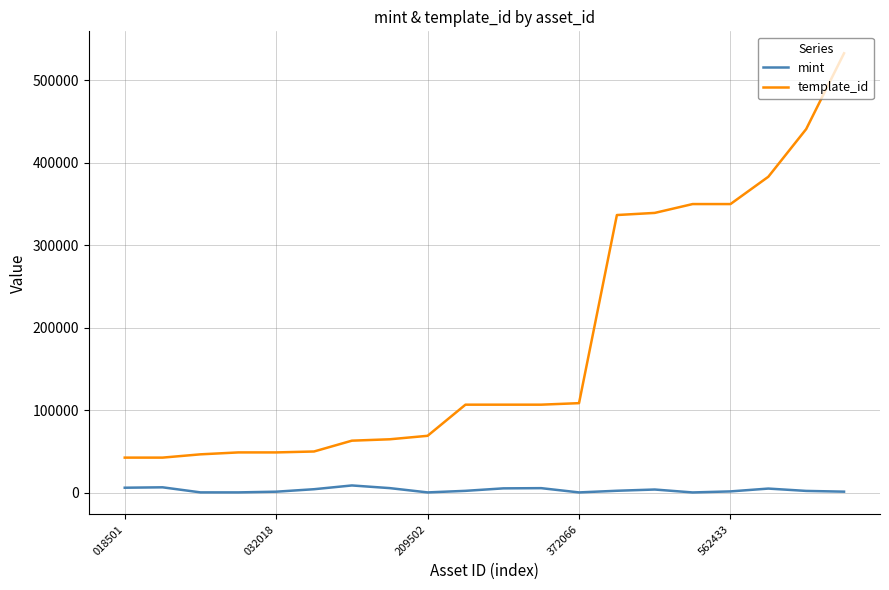

Which series has the largest total across all categories?

template_id